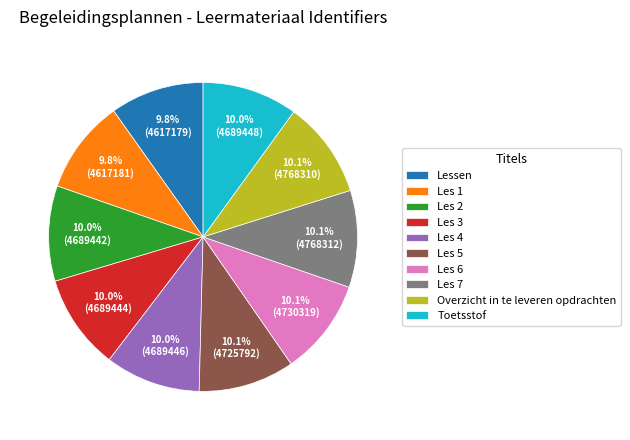

True or false: Les 2 accounts for 16% of the total.

False